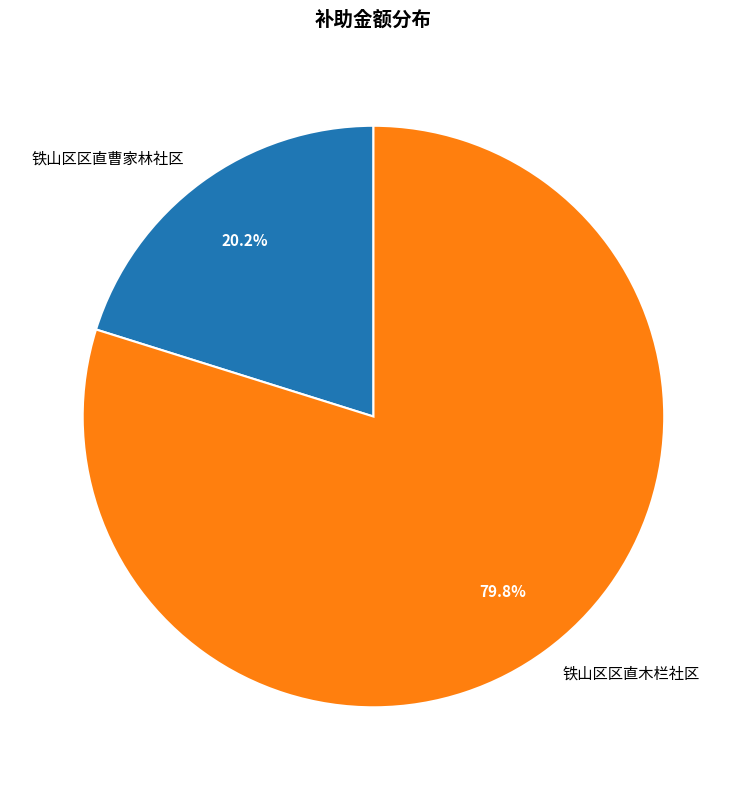

Does any single category account for the majority?

Yes